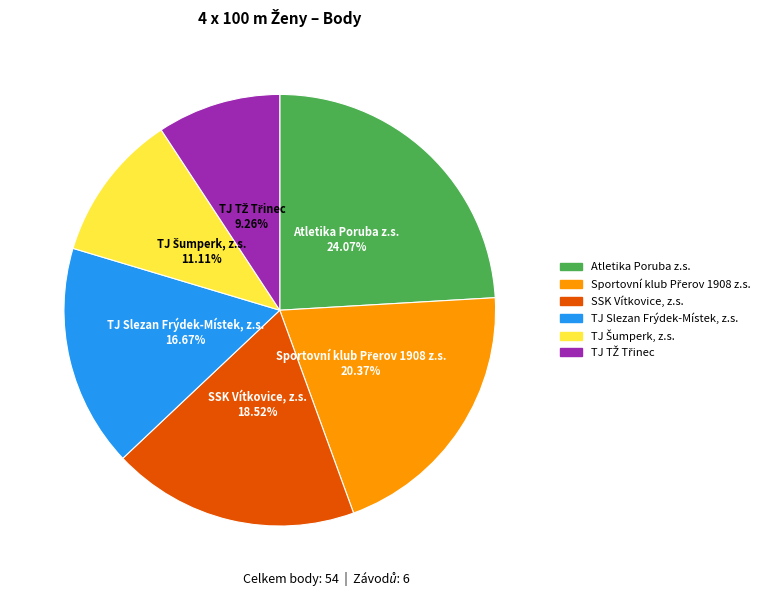

Which slice is the largest?

Atletika Poruba z.s.